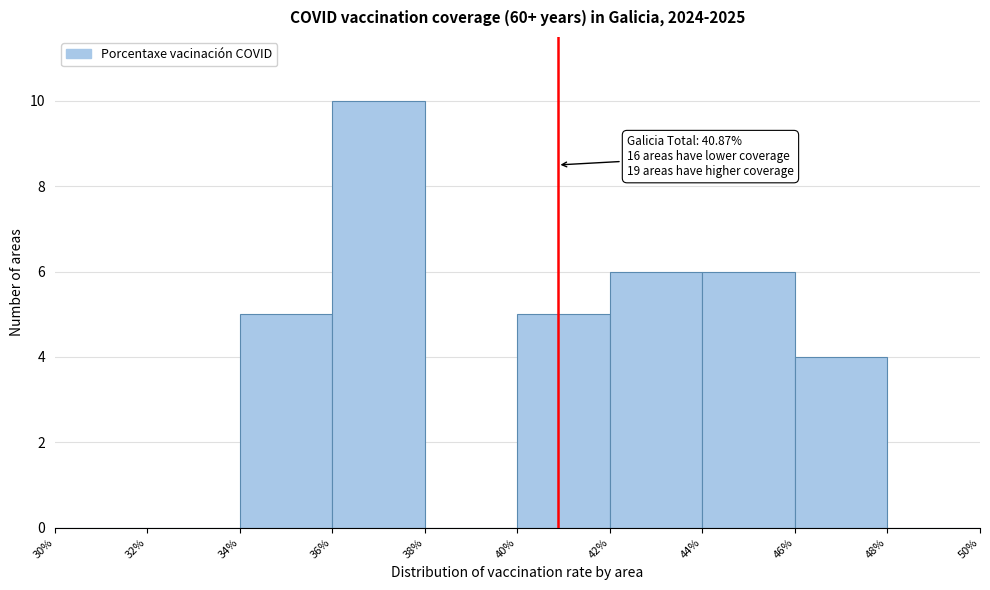

Which range on the x-axis has the tallest bar?

36% to 38%